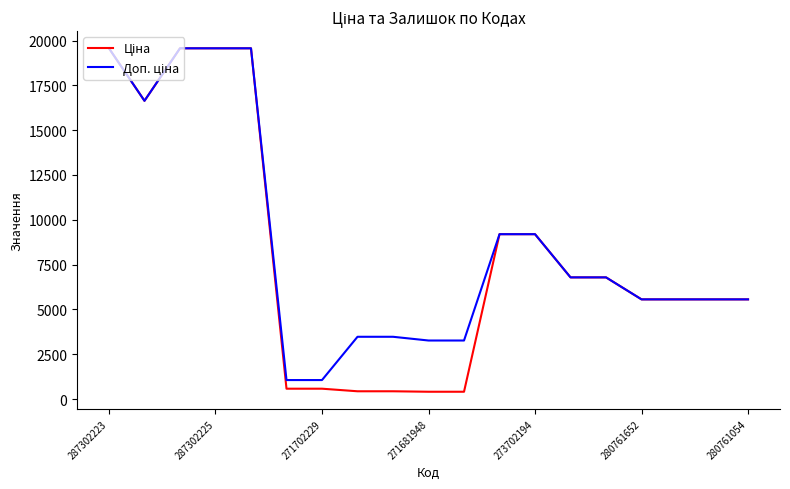

What is the greatest value displayed?

19564.9